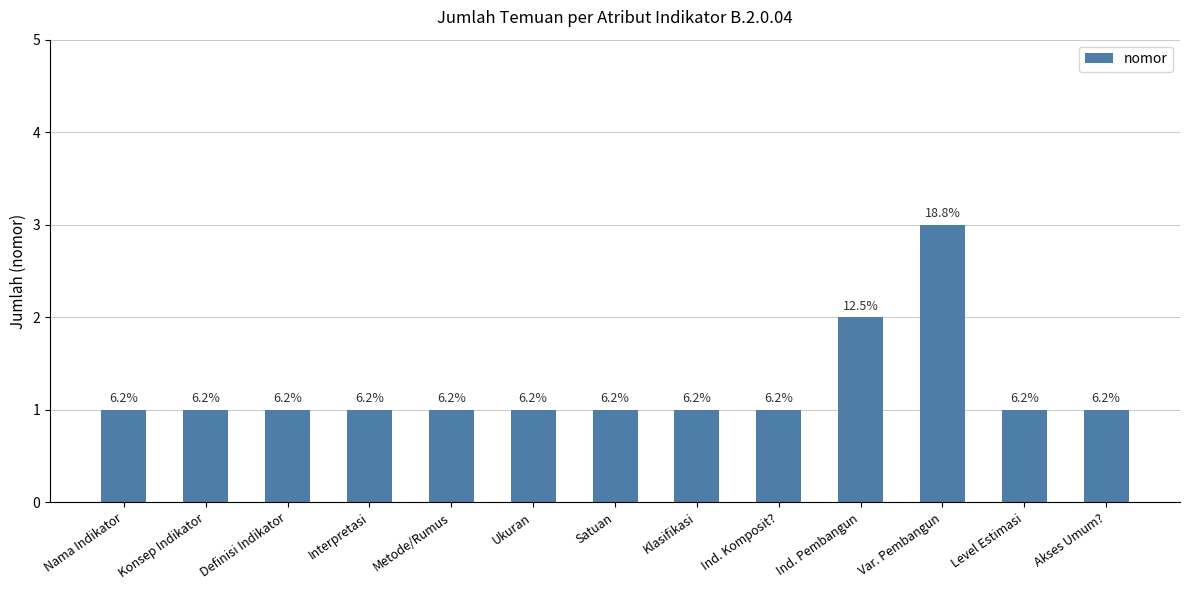

Reading left to right, transcribe all the data shown in this chart.

Nama Indikator=1	Konsep Indikator=1	Definisi Indikator=1	Interpretasi=1	Metode/Rumus=1	Ukuran=1	Satuan=1	Klasifikasi=1	Ind. Komposit?=1	Ind. Pembangun=2	Var. Pembangun=3	Level Estimasi=1	Akses Umum?=1